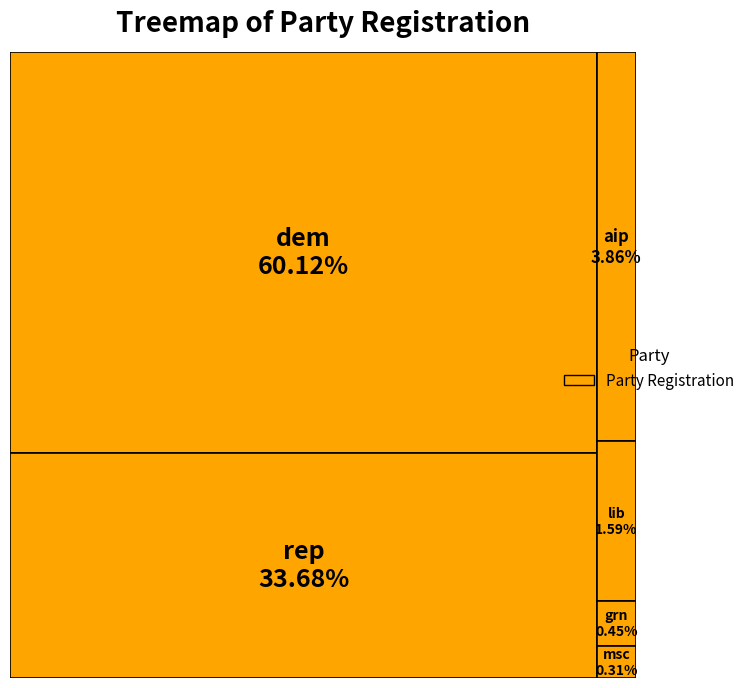

Approximately how many times larger is the value at rep compared to lib?

21.2